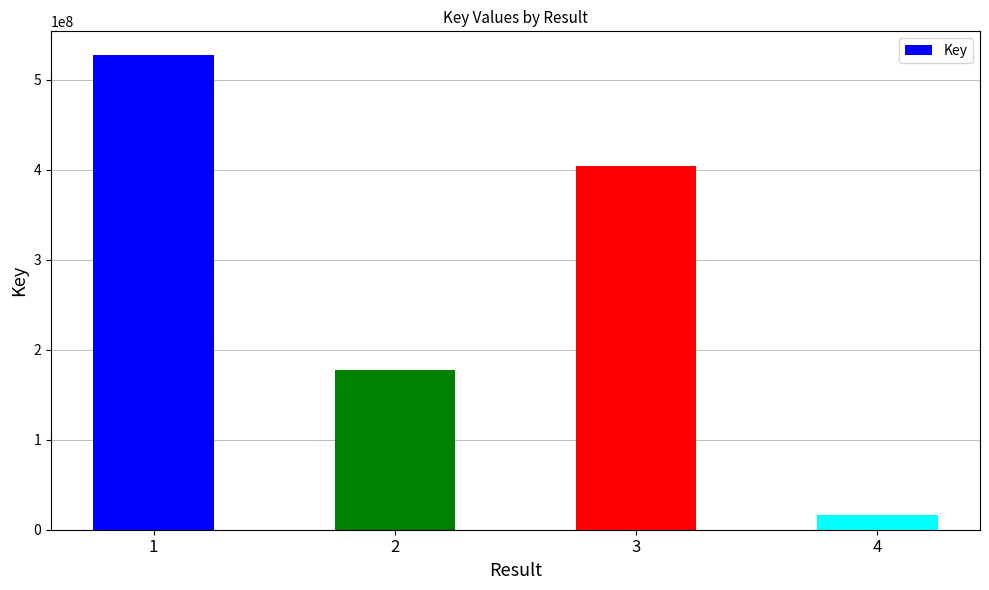

What is the ratio of the value at 2 to the value at 4?

10.6